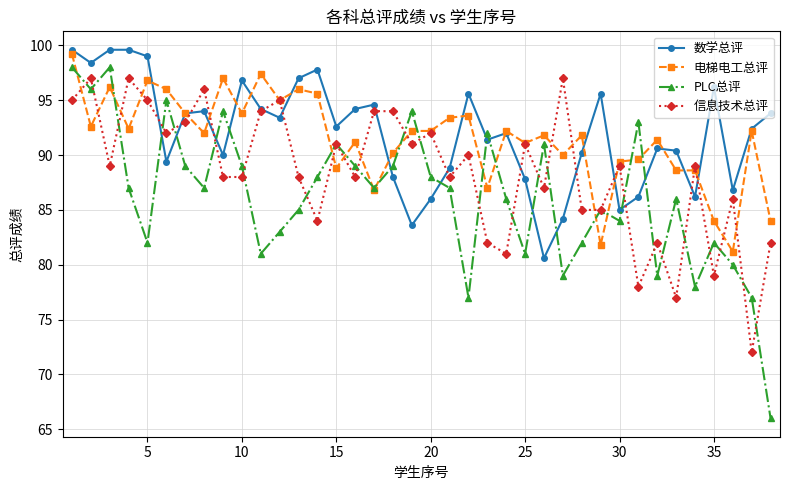

What is the minimum value for PLC总评?

66.0